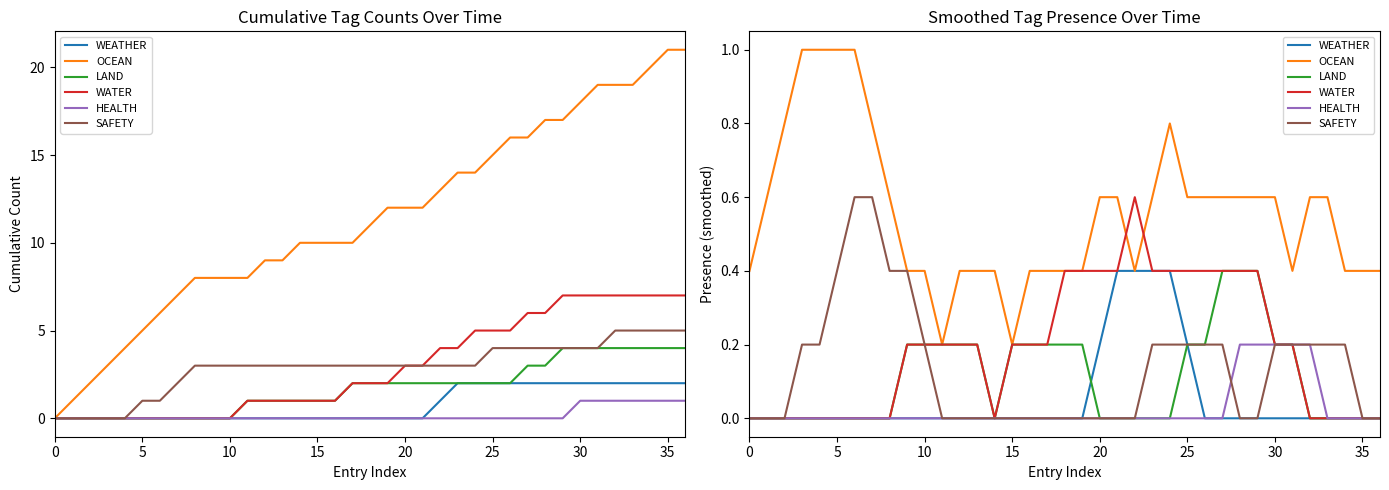

The value of OCEAN at 27 is 0.6. True or false?

True